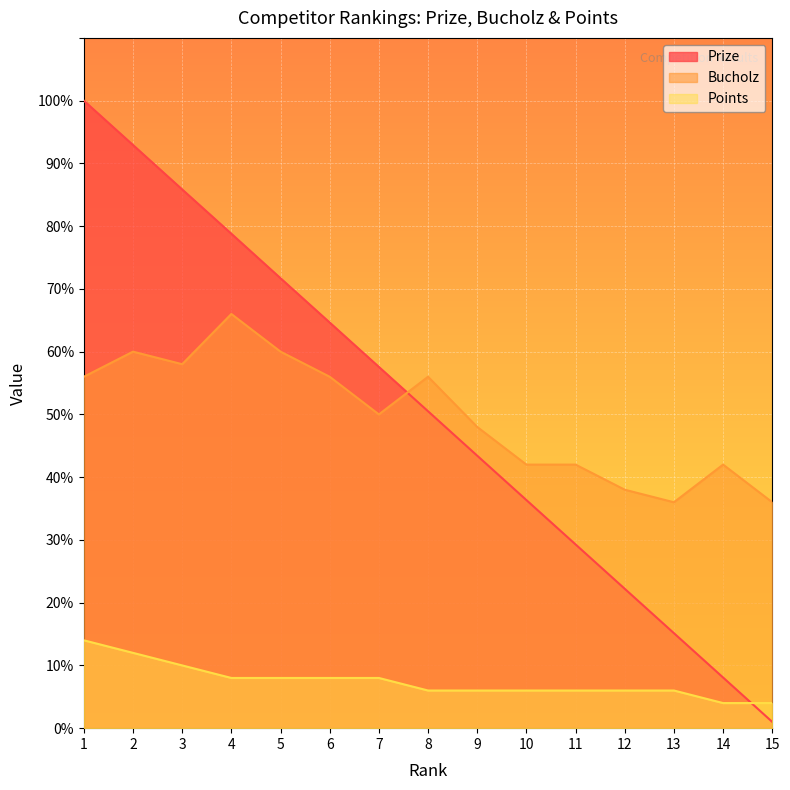

What is the value of the Prize point at the 4th from the left?

78.8